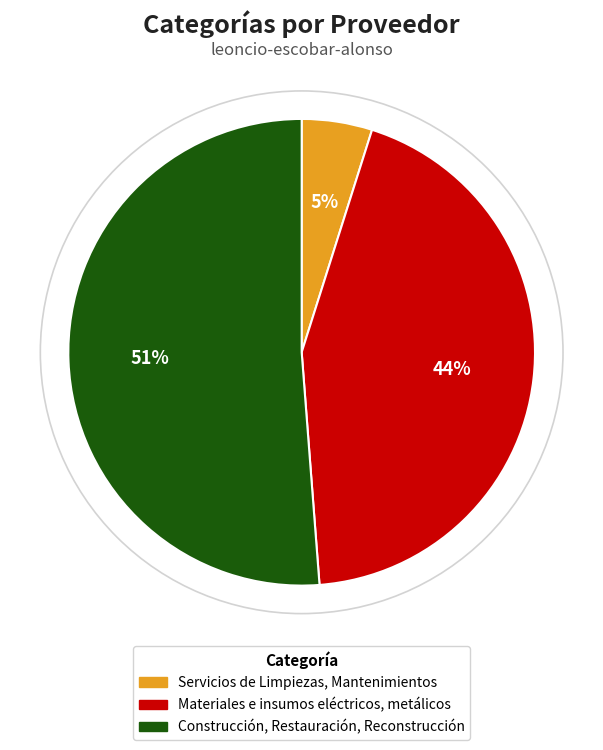

Is the sum of Servicios de Limpiezas, Mantenimientos and Materiales e insumos eléctricos, metálicos greater than half?

No